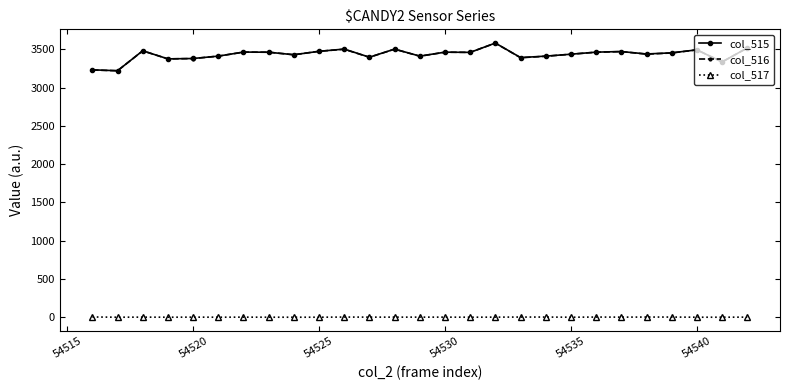

What is the average value of the col_517 series?

1